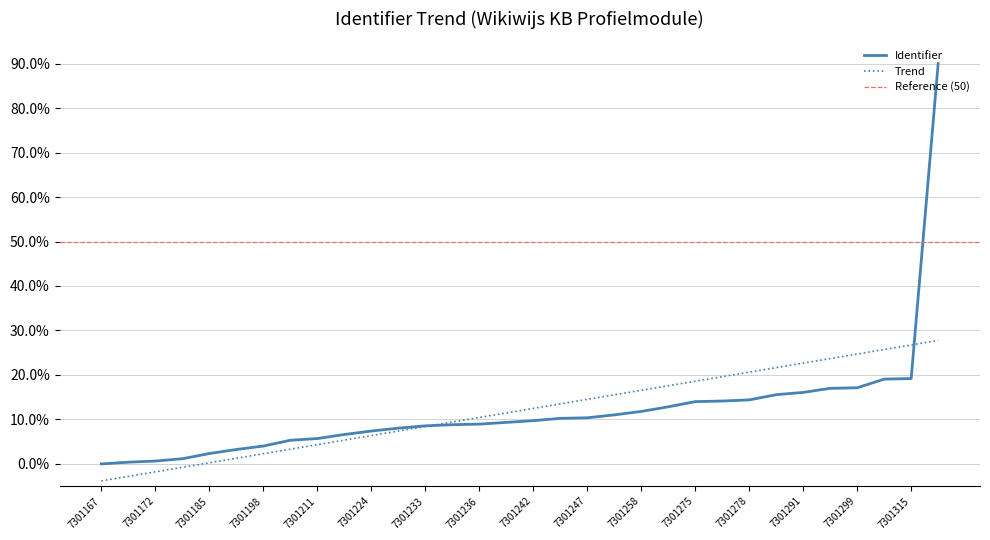

Does the chart display data point markers on the line(s)?

No